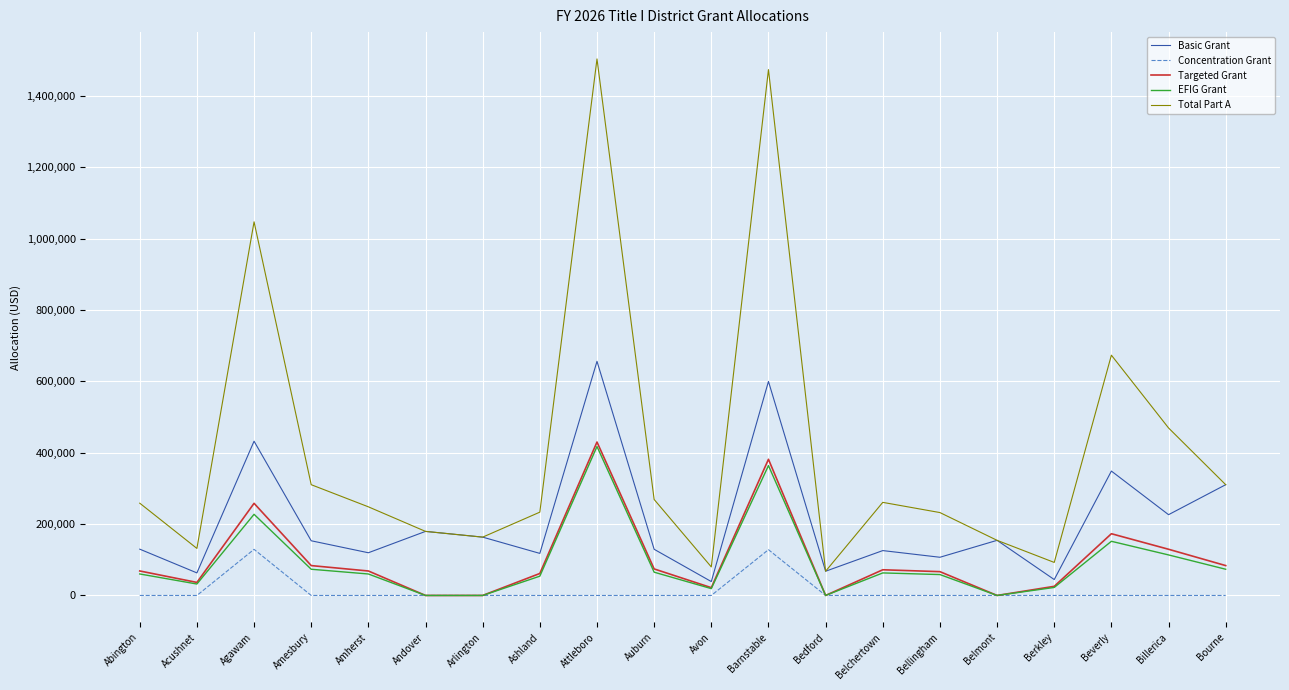

True or false: EFIG Grant and Total Part A cross at least once.

False